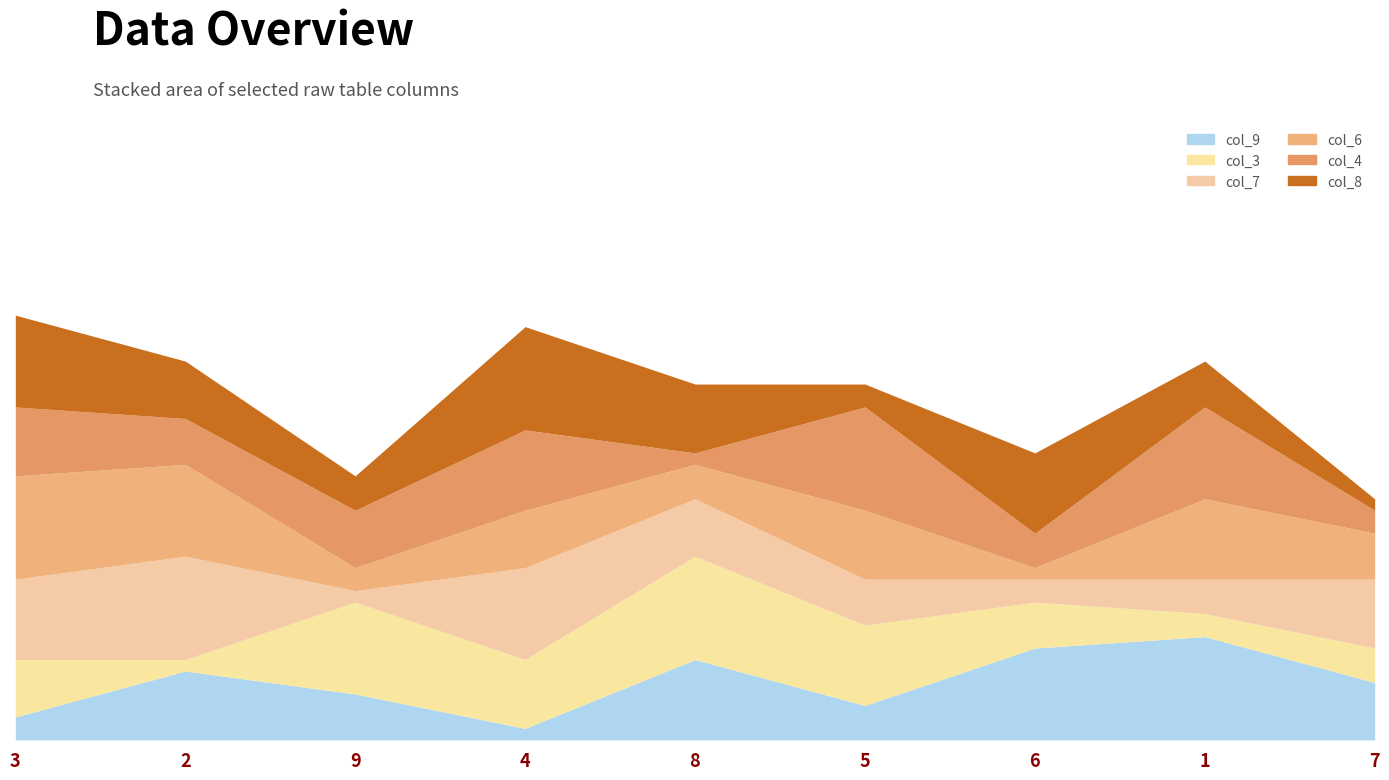

At which label is col_7 closest to 5?

8